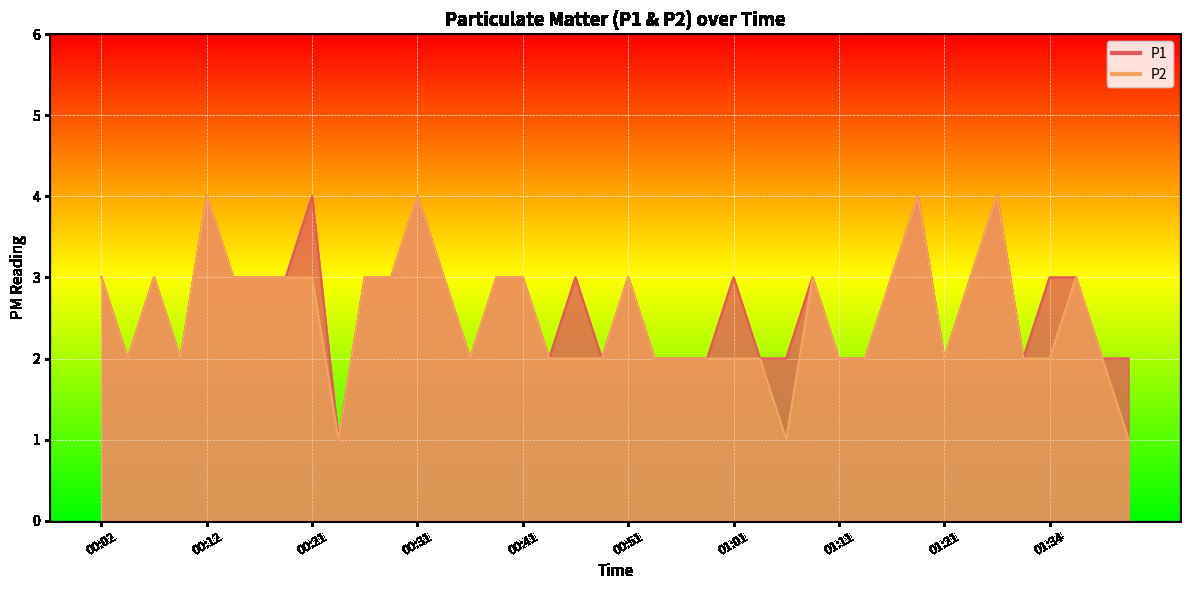

What is the total value across all series at 01:19?

8